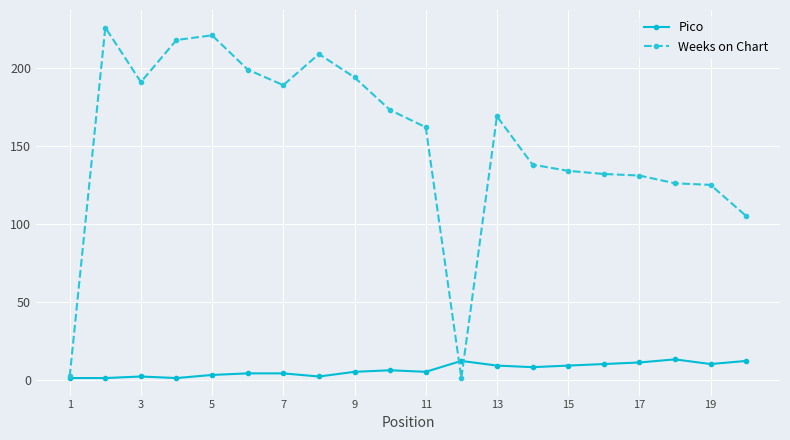

Which series has the largest total across all categories?

Weeks on Chart